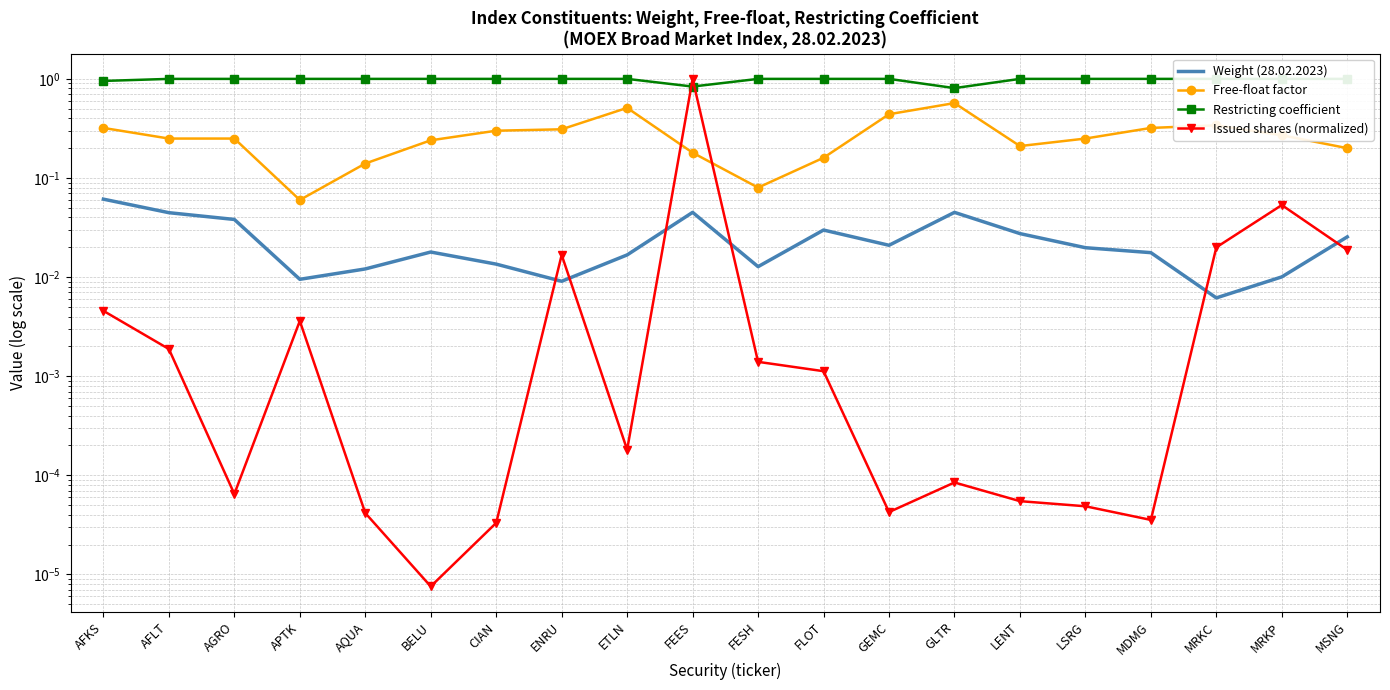

Which series has the largest total across all categories?

Restricting coefficient